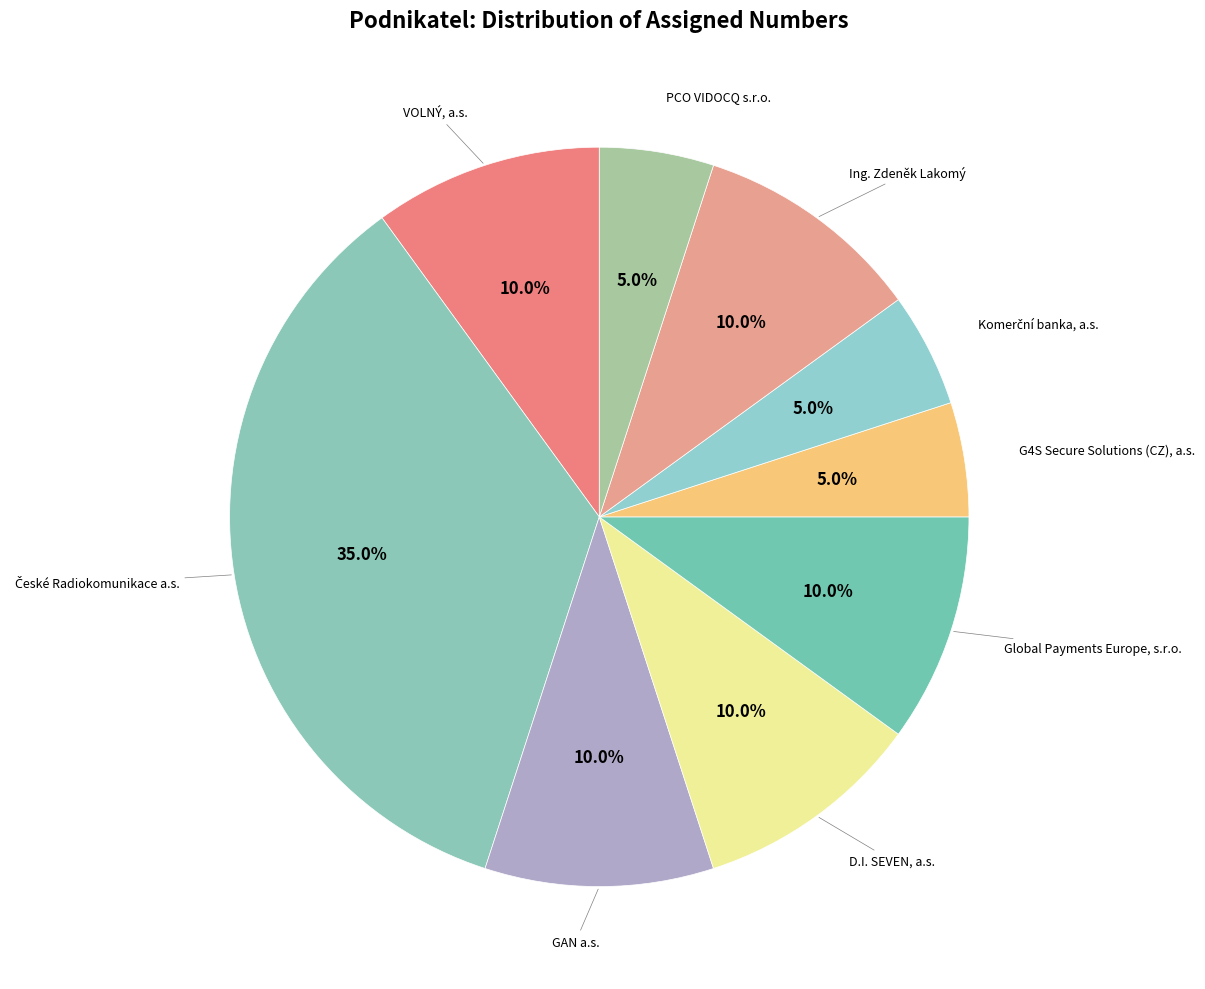

What is the total percentage of GAN a.s. and VOLNÝ, a.s.?

20.0%